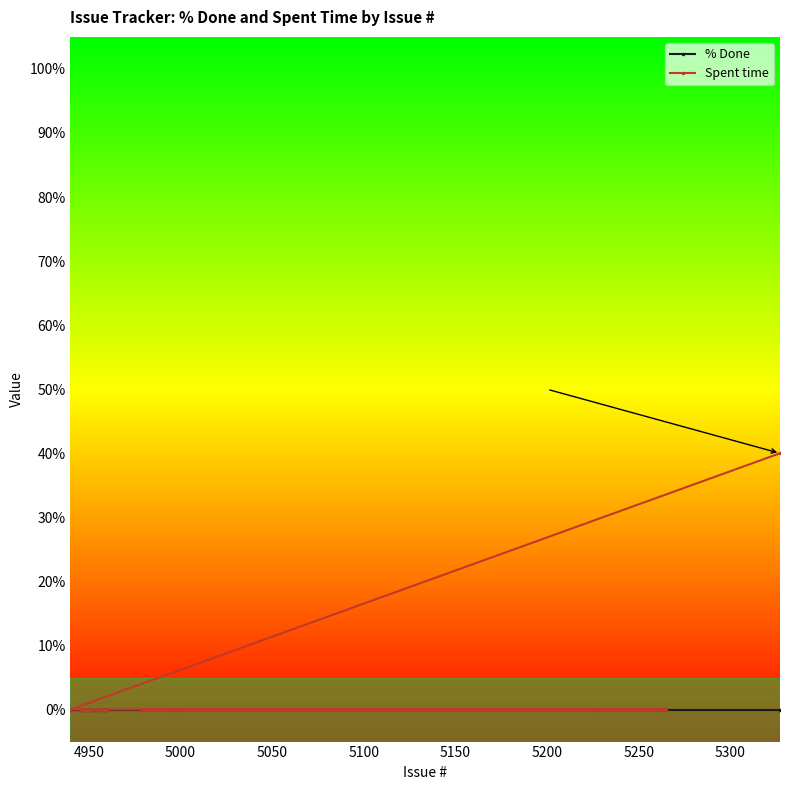

What are all the series names shown in the legend?

% Done, Spent time